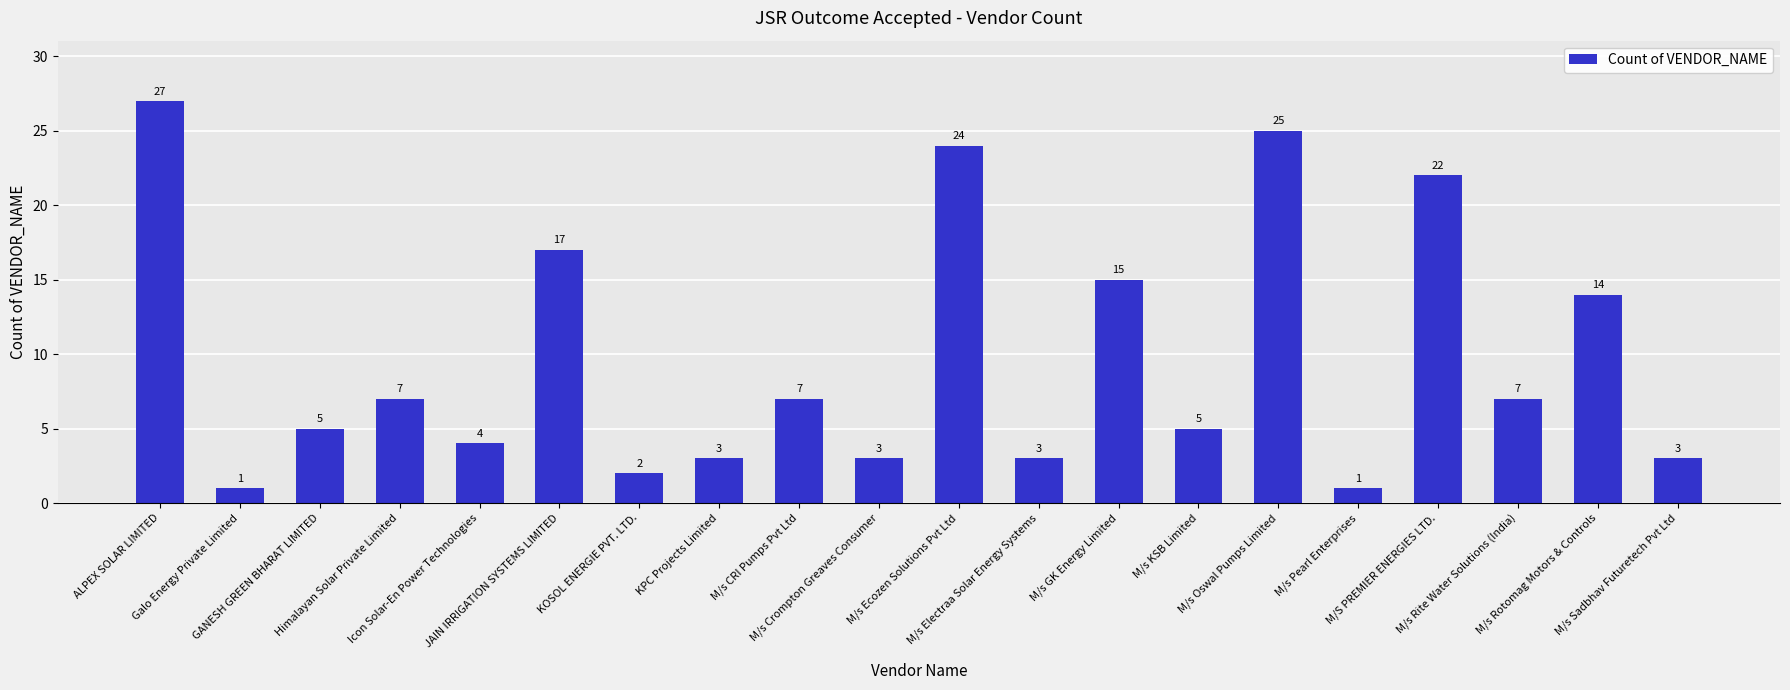

How many data points are less than 7?

10